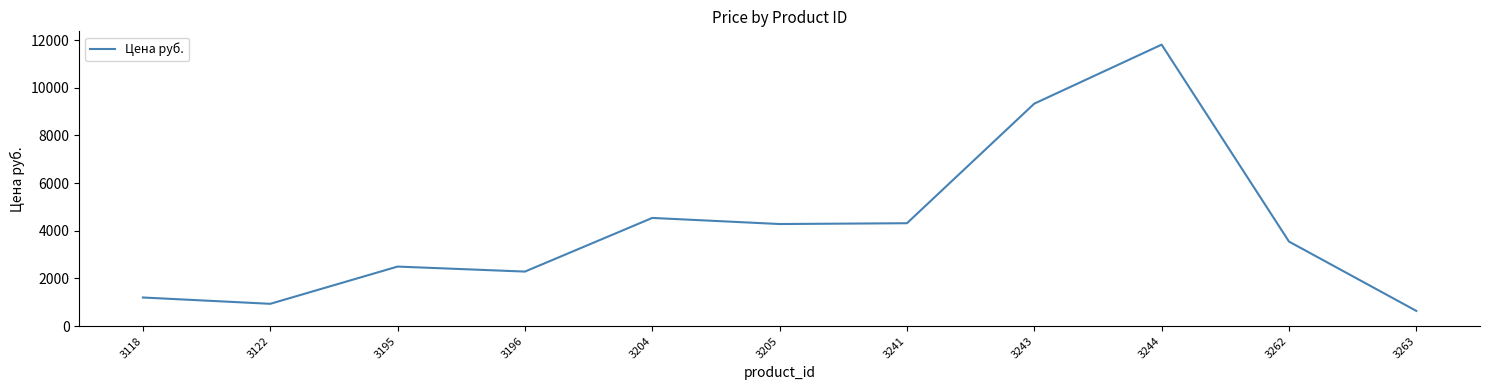

True or false: the data has more than 2 interior local peaks.

True